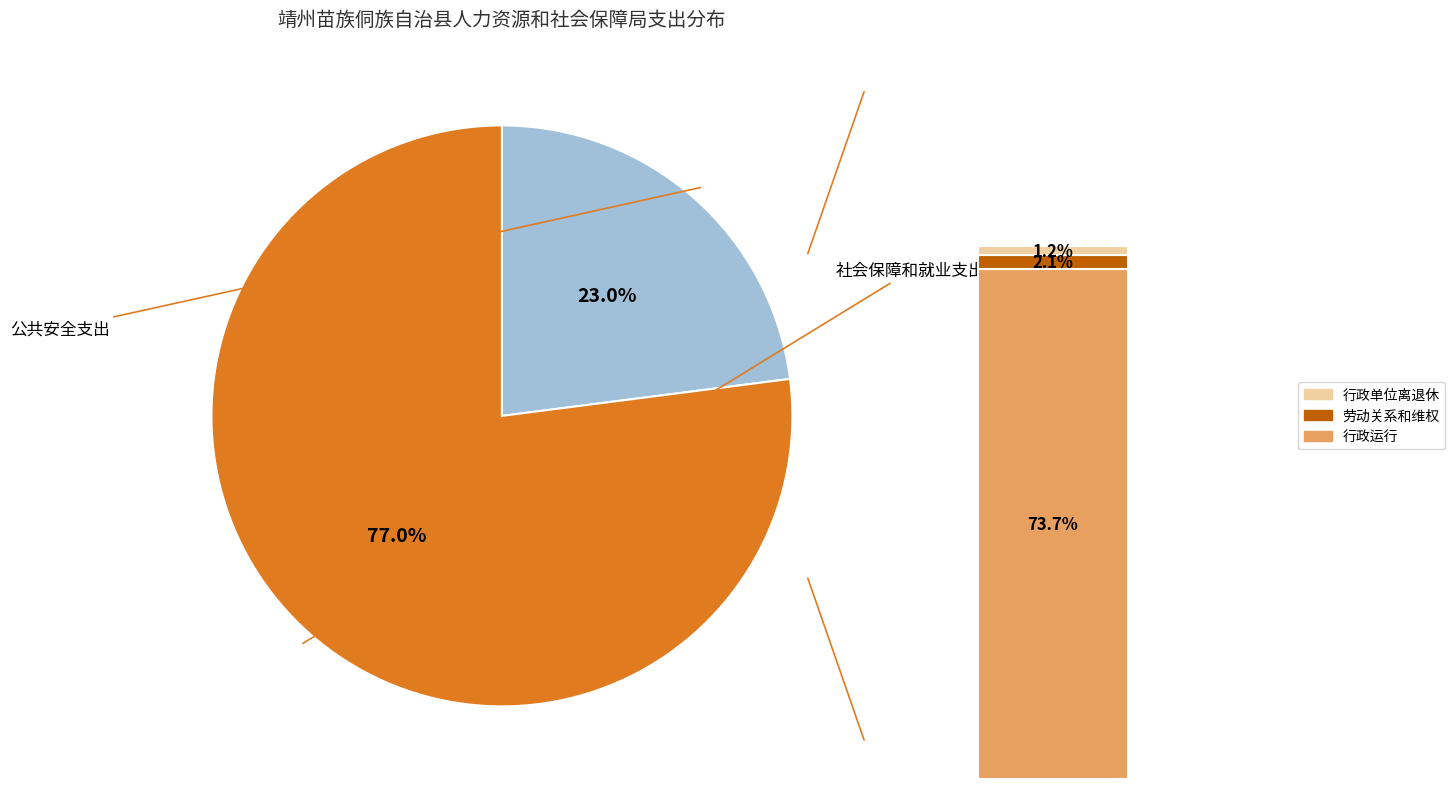

Between 公共安全支出 and 社会保障和就业支出, which is larger?

社会保障和就业支出